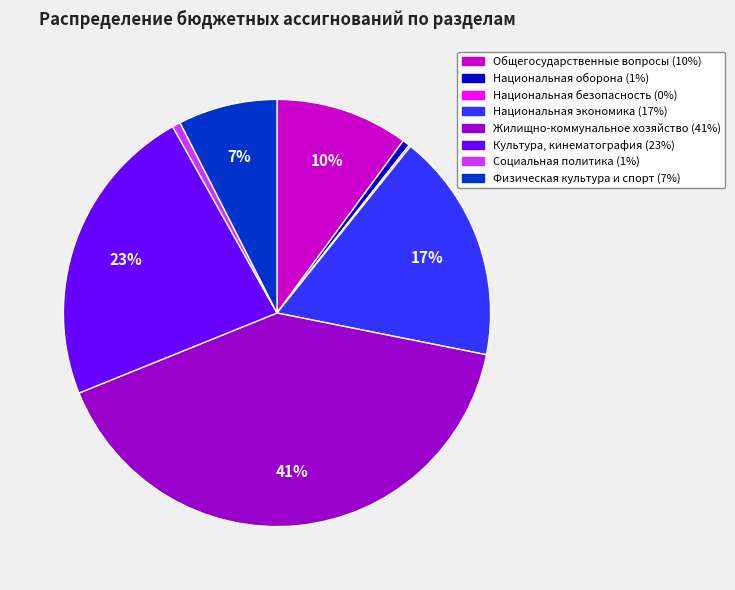

Is it true that Национальная оборона is 7% of the pie?

False